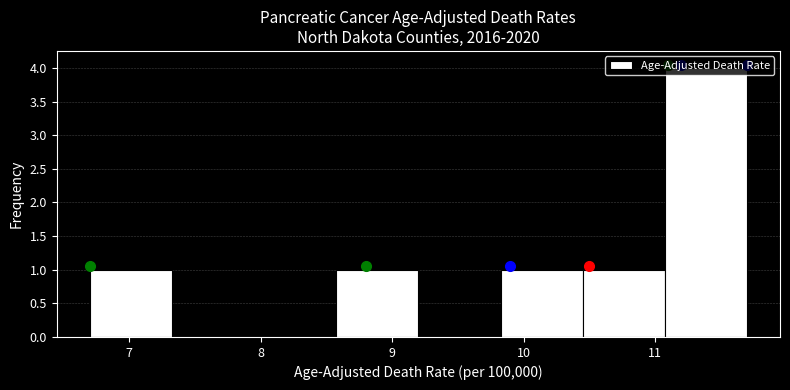

Reading left to right, transcribe this chart: for each bar, give the range it covers on the x-axis and its height. Neither the bar edges nor the heights are printed on the chart, so give them approximately, as read against the axes.

6.7 to 7.3: 1
7.3 to 8.0: 0
8.0 to 8.6: 0
8.6 to 9.2: 1
9.2 to 9.8: 0
9.8 to 10.5: 1
10.5 to 11.1: 1
11.1 to 11.7: 4